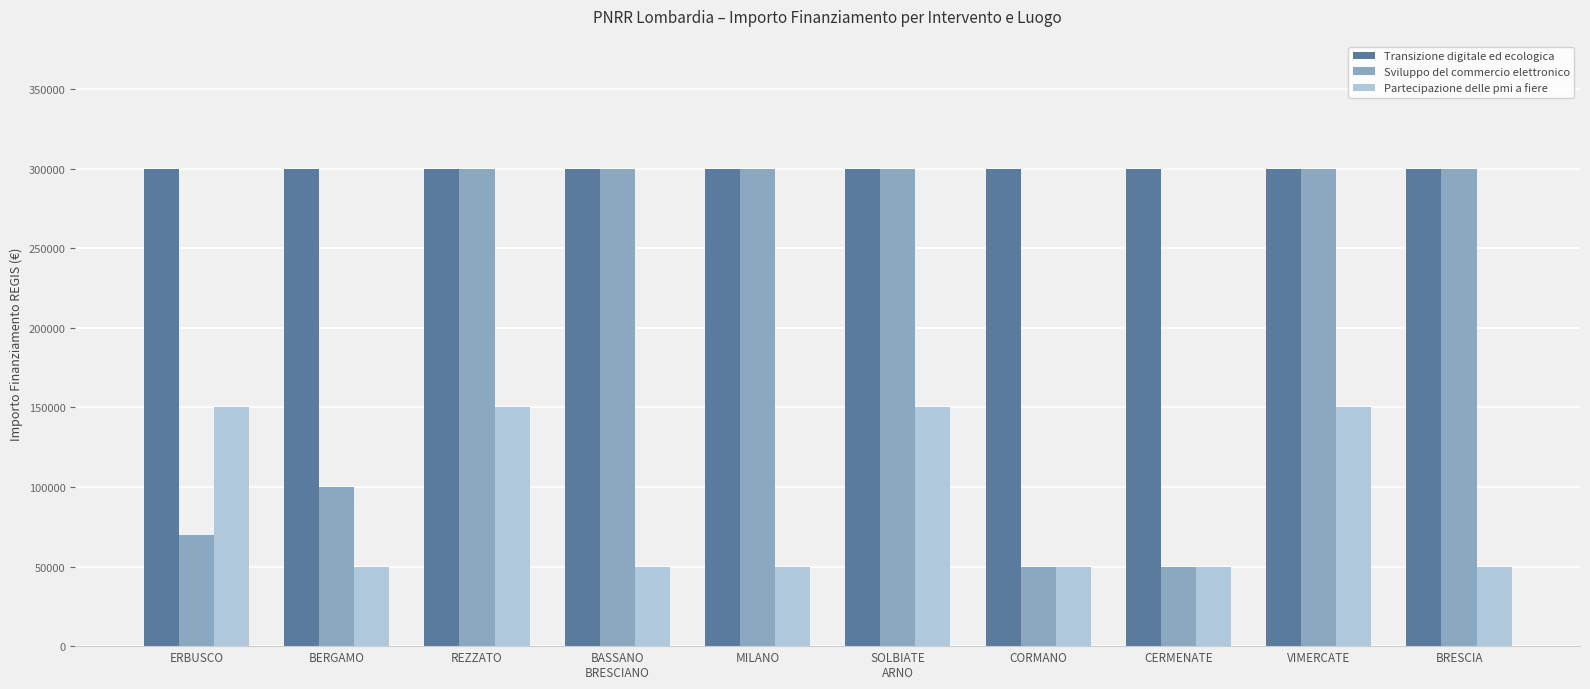

At how many categories does at least one series exceed 141216?

10